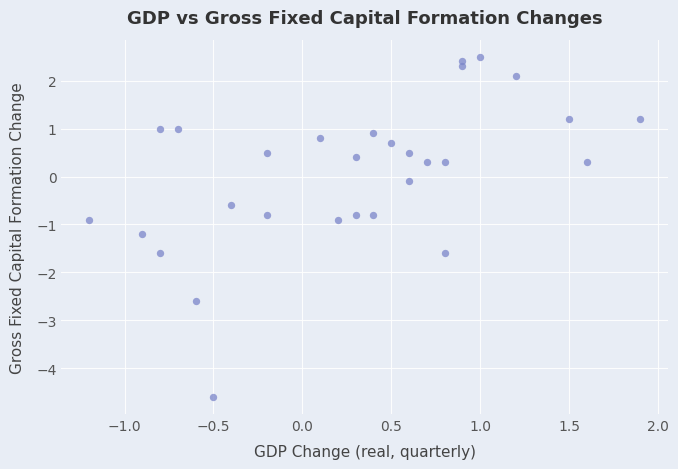

What is the range of X values (max minus min)?

3.1